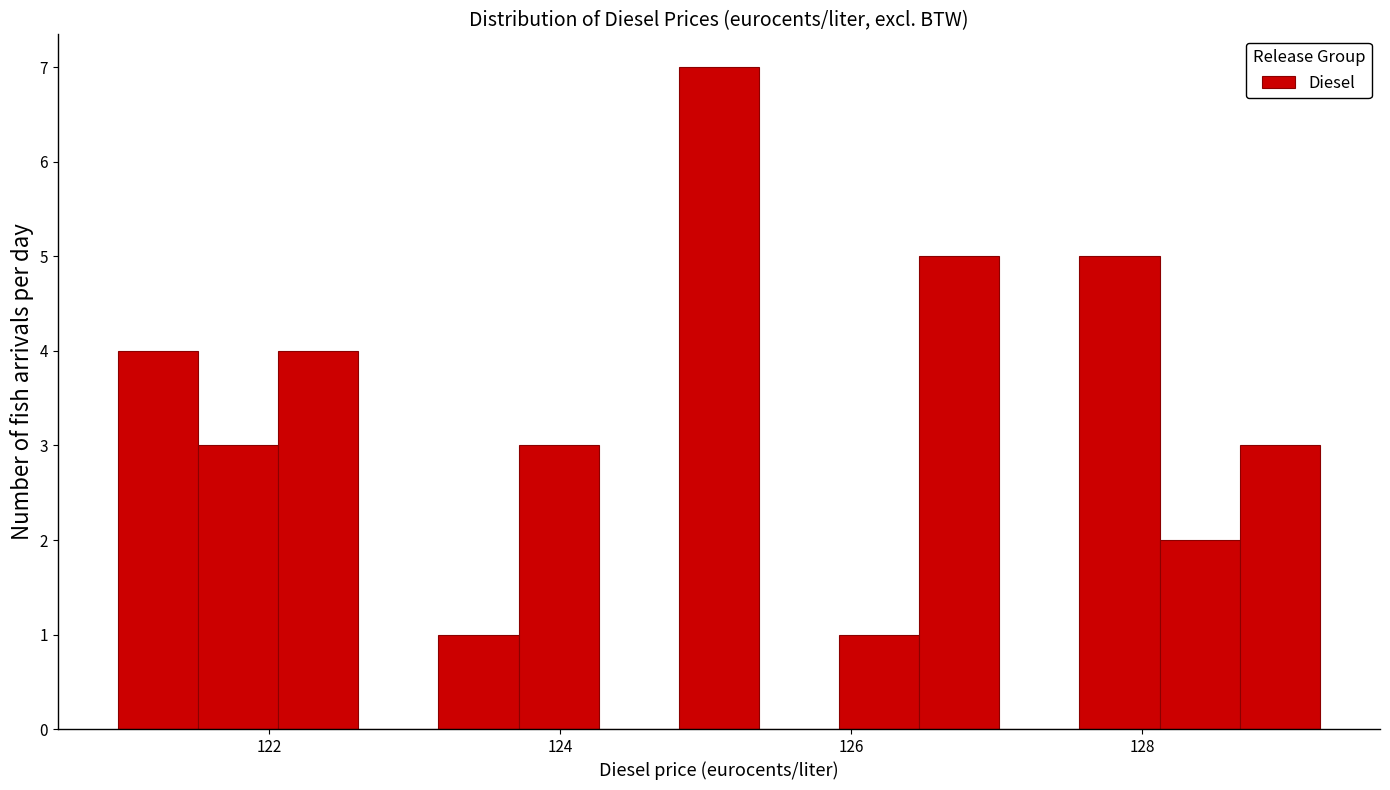

Read against the x-axis, roughly where is the centre of the tallest bar?

125.0